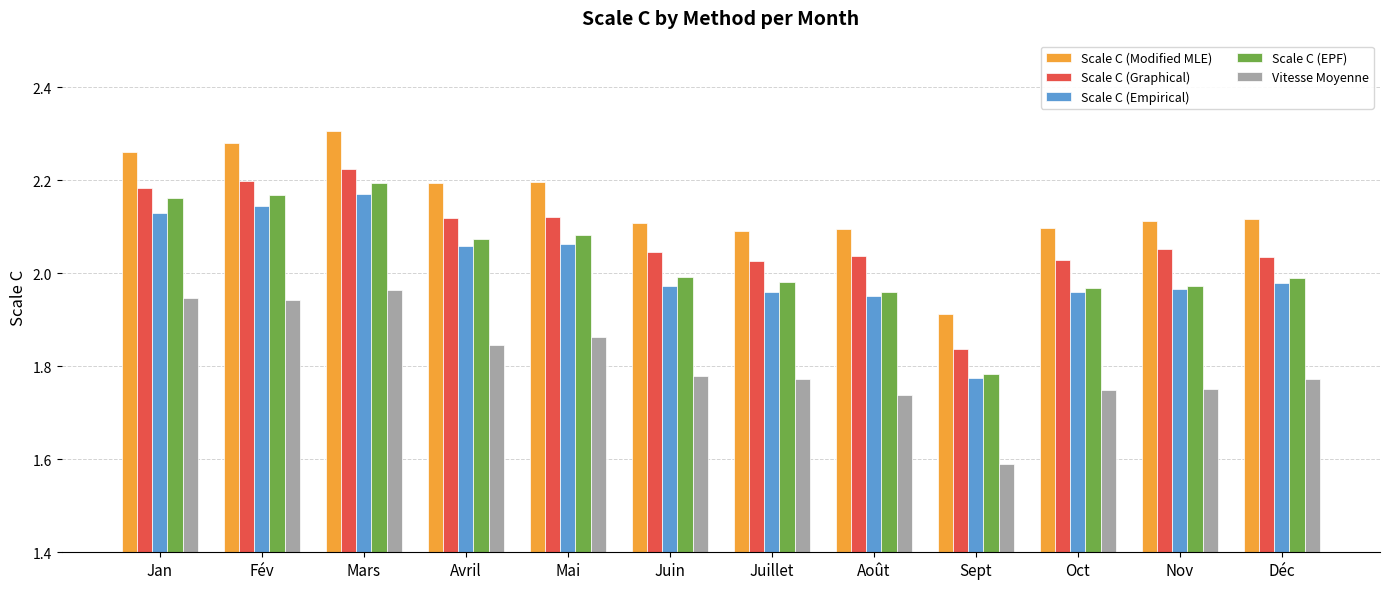

Which category has the lowest value across all series?

Sept